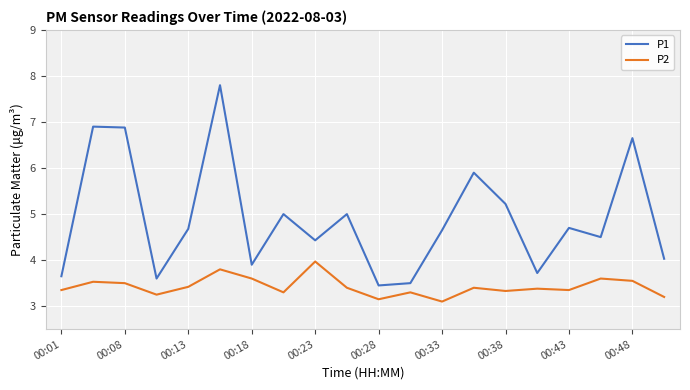

Which series has the largest range (max minus min)?

P1